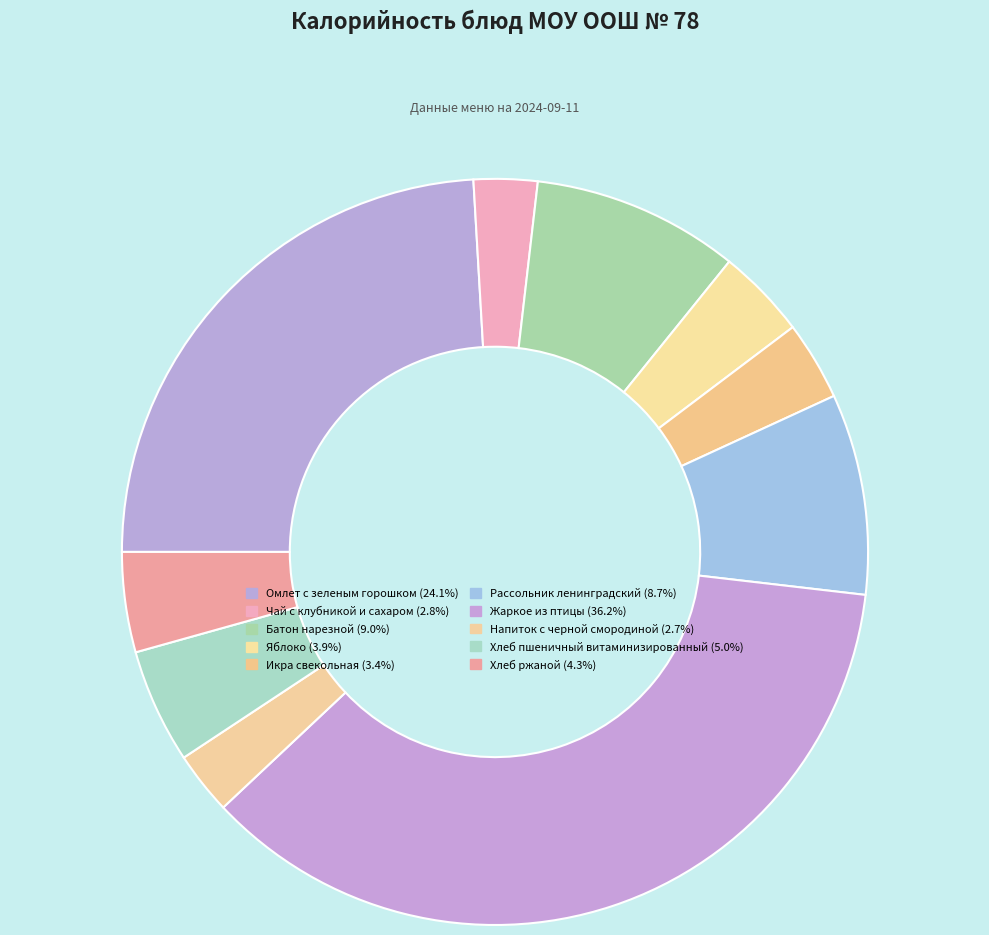

To the nearest percent, what percentage of the pie is Жаркое из птицы?

36%